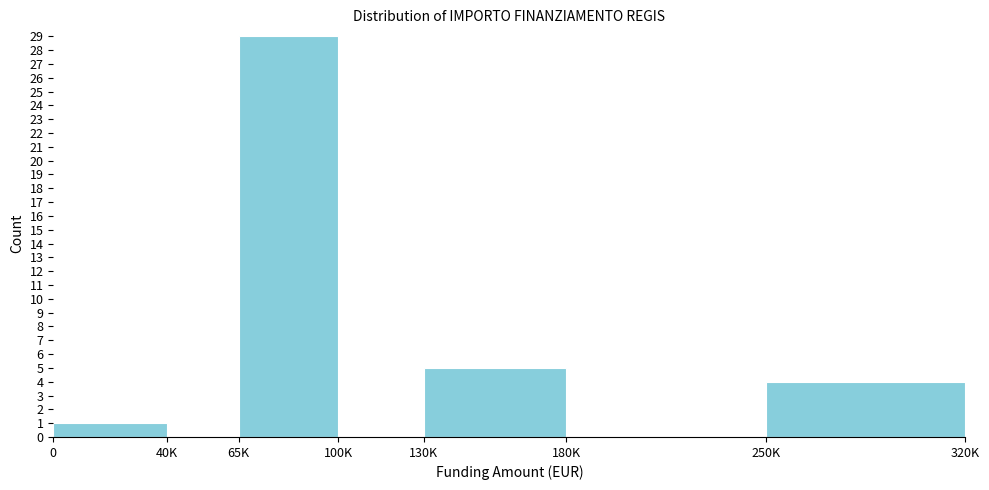

Reading right to left, transcribe all the data shown in this chart.

250K=4	180K=0	130K=5	100K=0	65K=29	40K=0	0=1